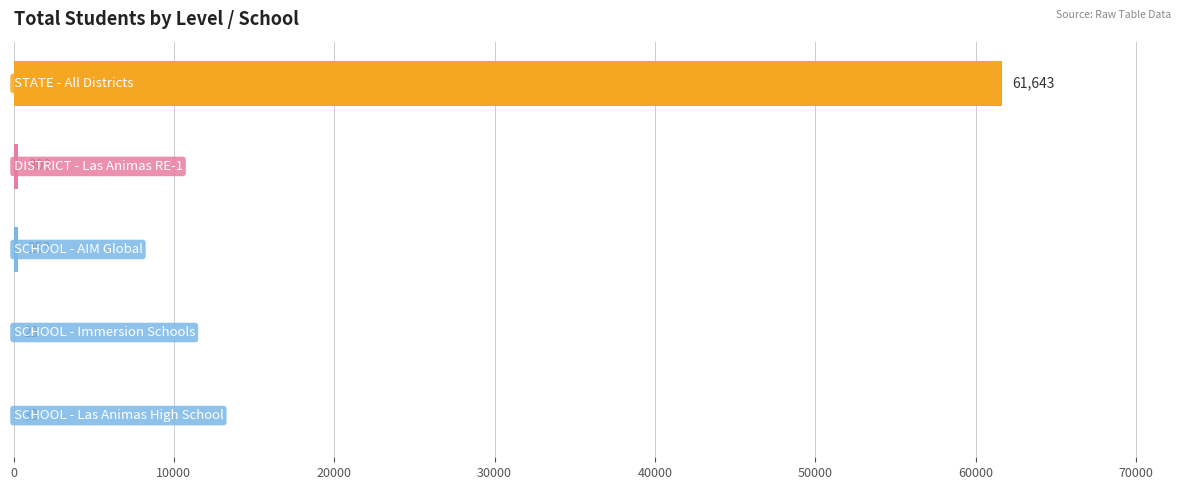

What is the greatest value displayed?

61643